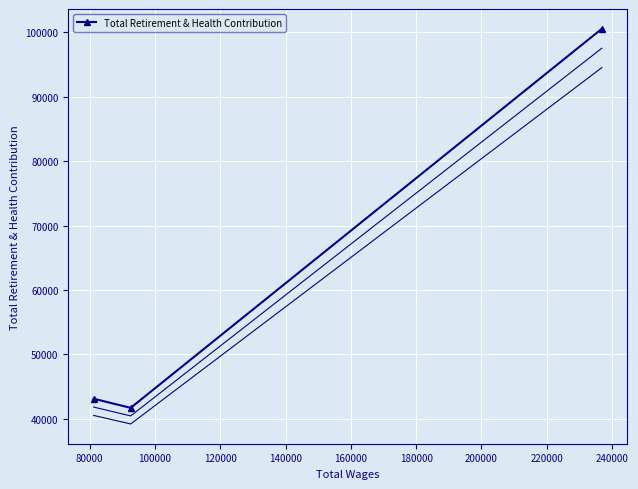

What is the value of the Total Retirement & Health Contribution point at the 3rd from the left?

100568